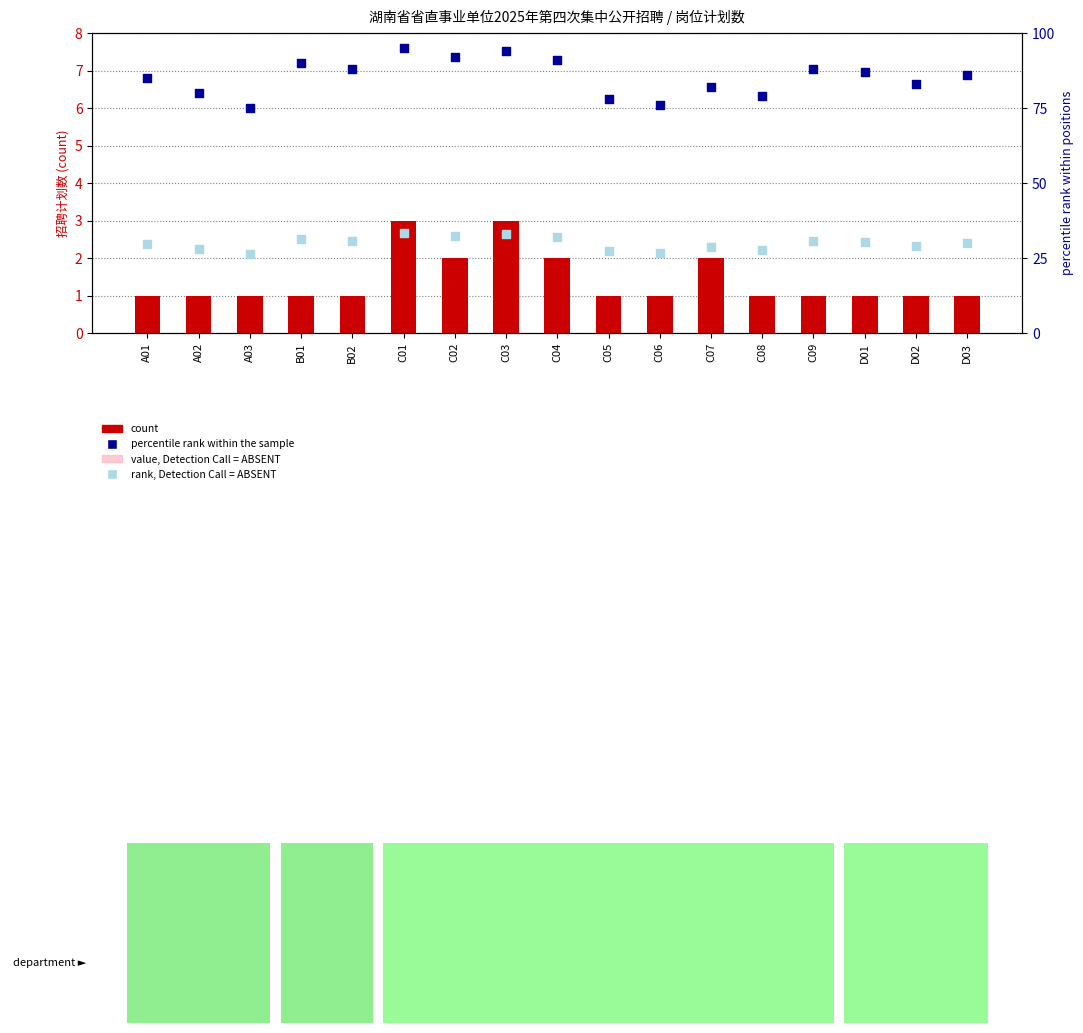

Which series reaches the maximum Y coordinate?

percentile rank within the sample